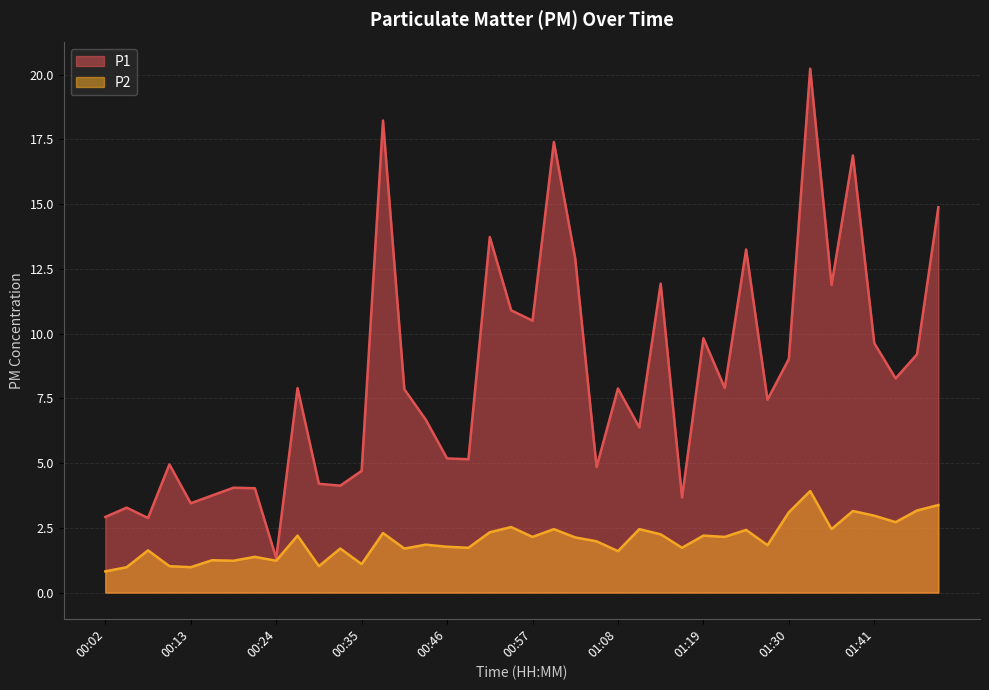

How many categories are shown in the chart?

40